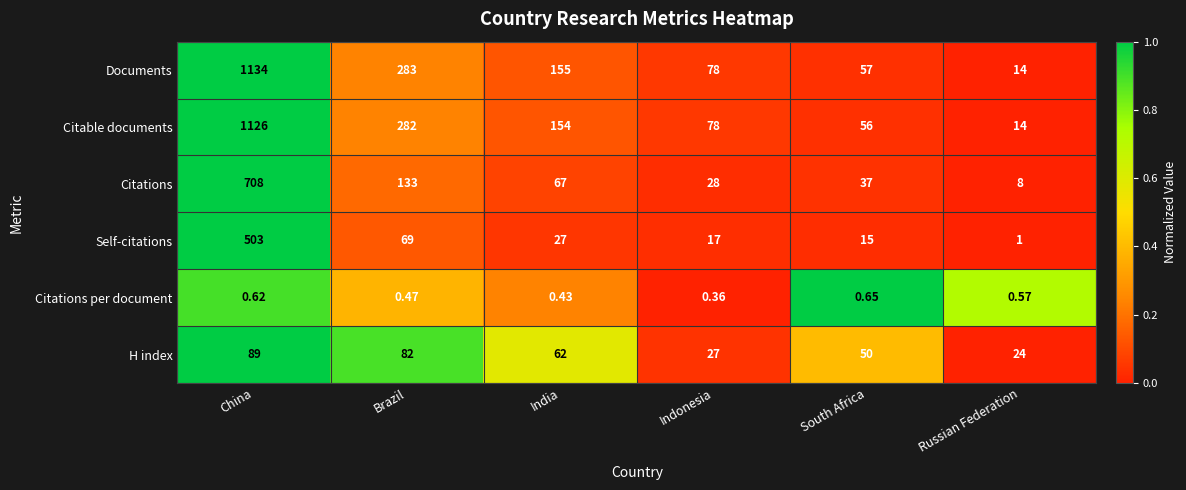

Rank the series by their maximum value, from highest to lowest.

Documents, Citable documents, Citations, Self-citations, H index, Citations per document